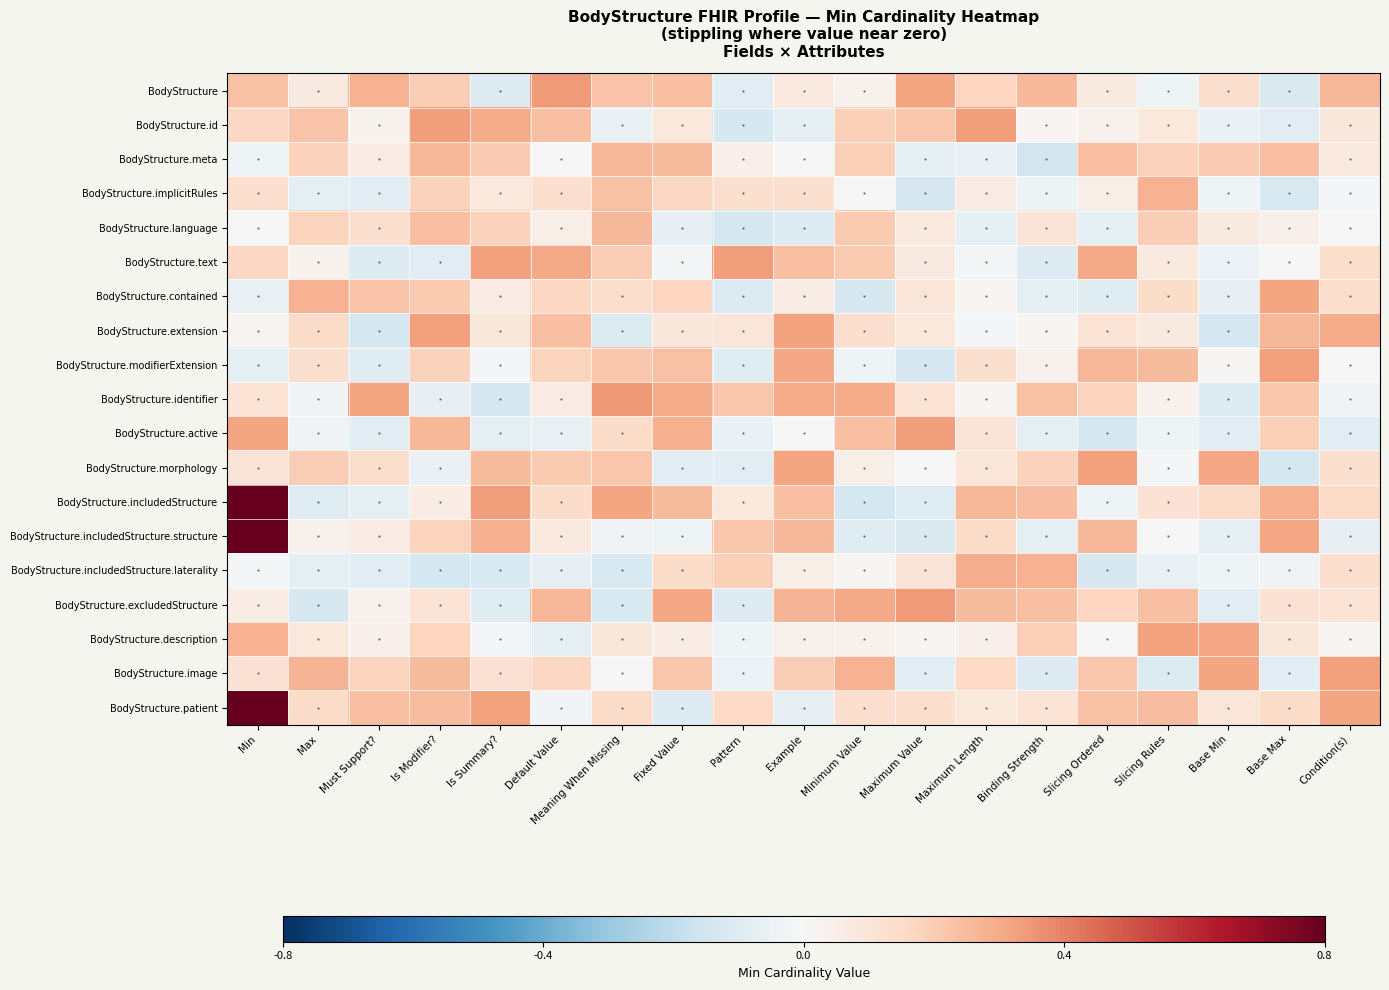

Which series has the widest spread of values?

BodyStructure.includedStructure